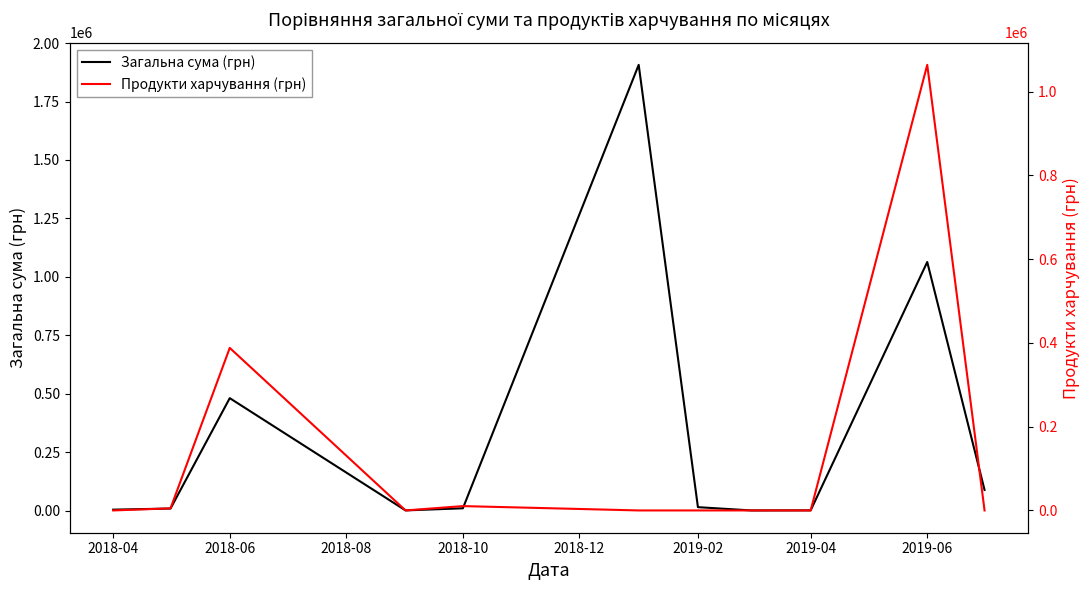

What is the label of the 11th point from the right?

2018-04